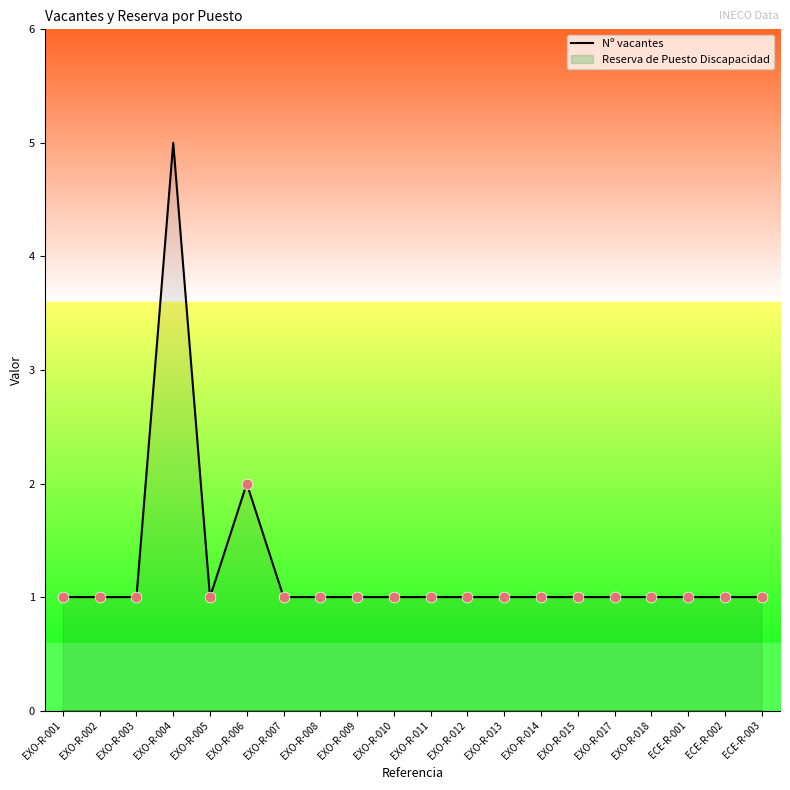

Which has a higher value, EXO-R-005 or EXO-R-015?

EXO-R-005